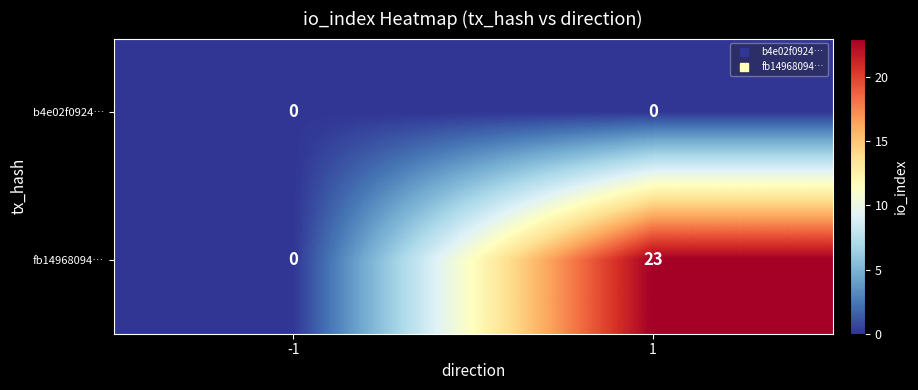

List the series in order of their overall mean, lowest first.

b4e02f0924…, fb14968094…